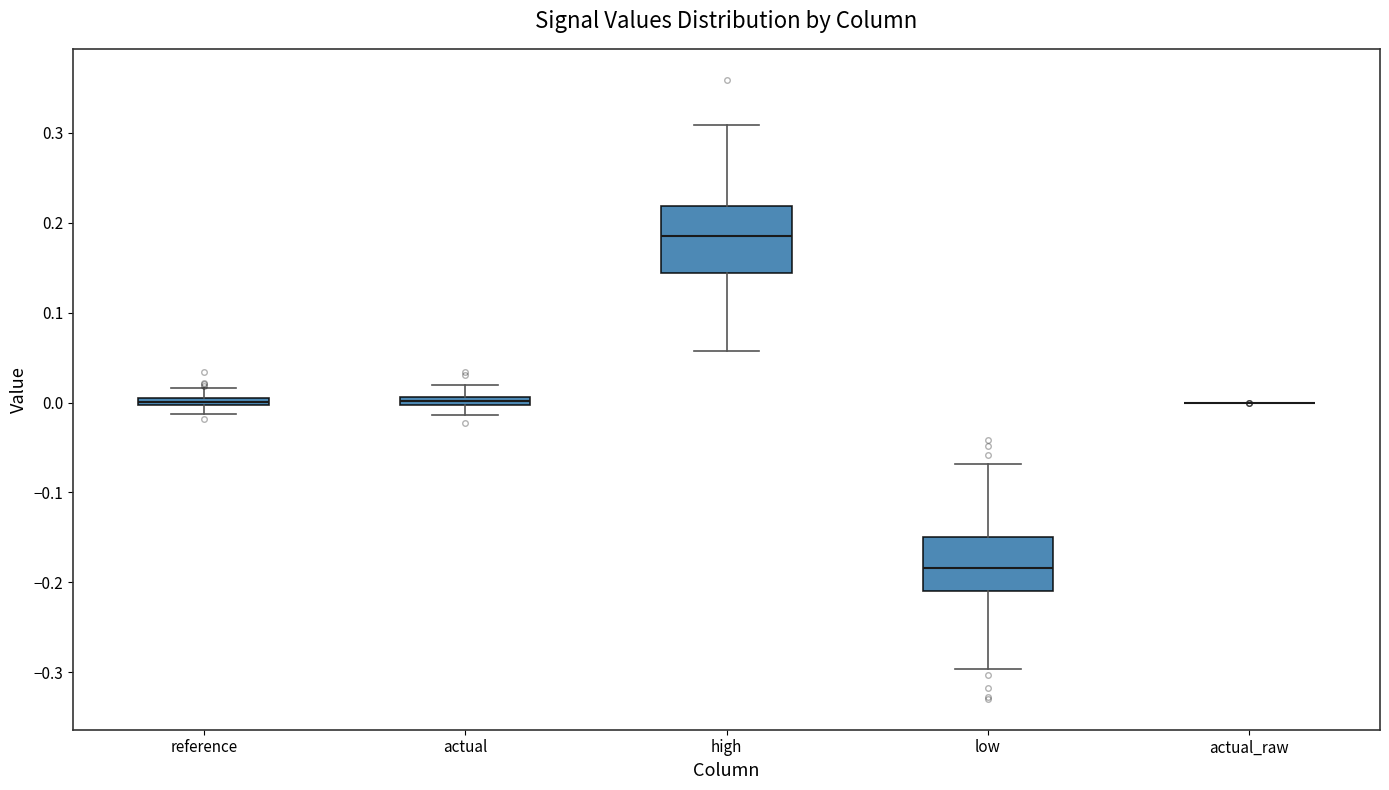

Where does the median line of the box for low sit on the y-axis? The values are not printed on the chart, so give them approximately, as read against the axis.

-0.18